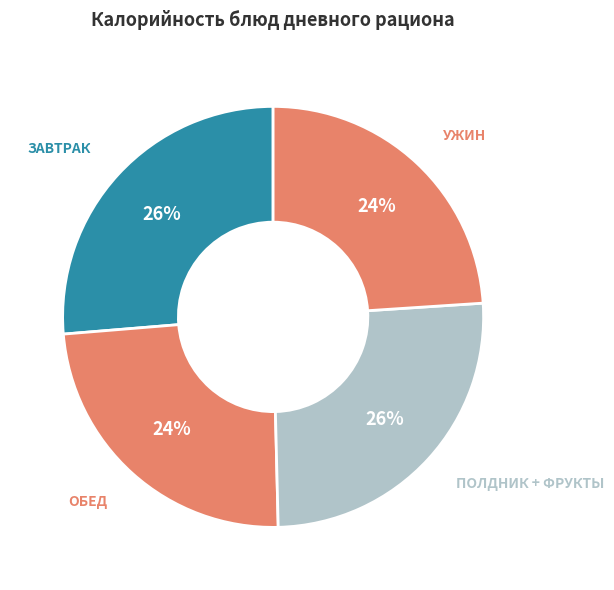

How many slices are in this pie chart?

4